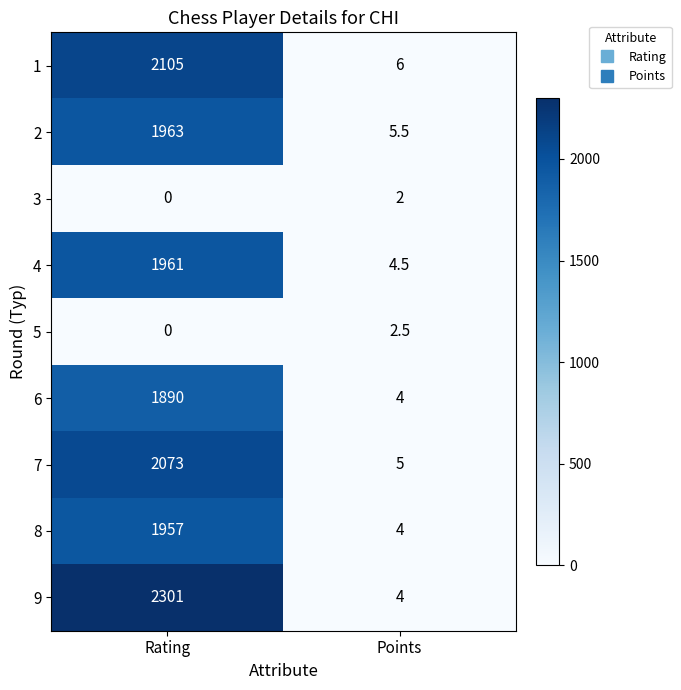

What is the minimum value for 7?

5.0